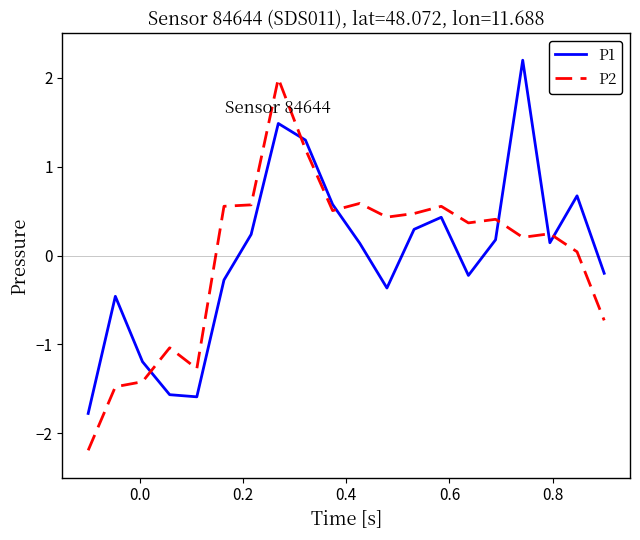

How many positive values does the P2 series have?

14